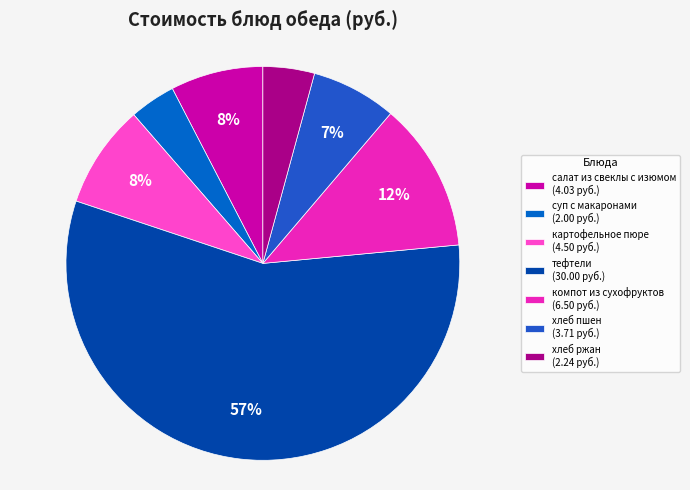

Do хлеб ржан and хлеб пшен together represent more than half of the pie?

No